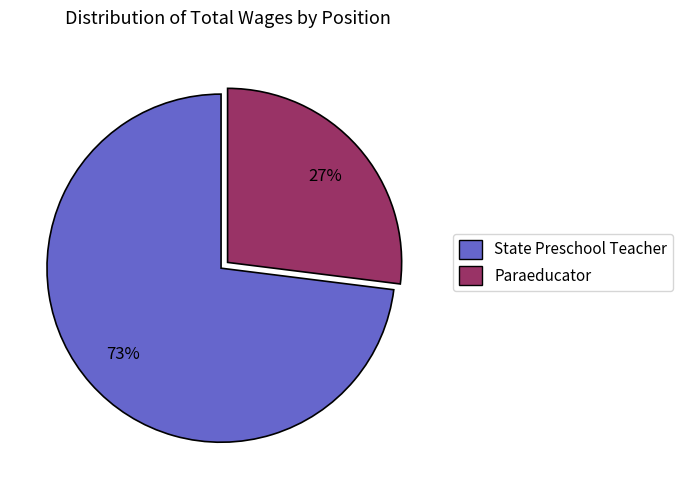

Which has a higher value, State Preschool Teacher or Paraeducator?

State Preschool Teacher